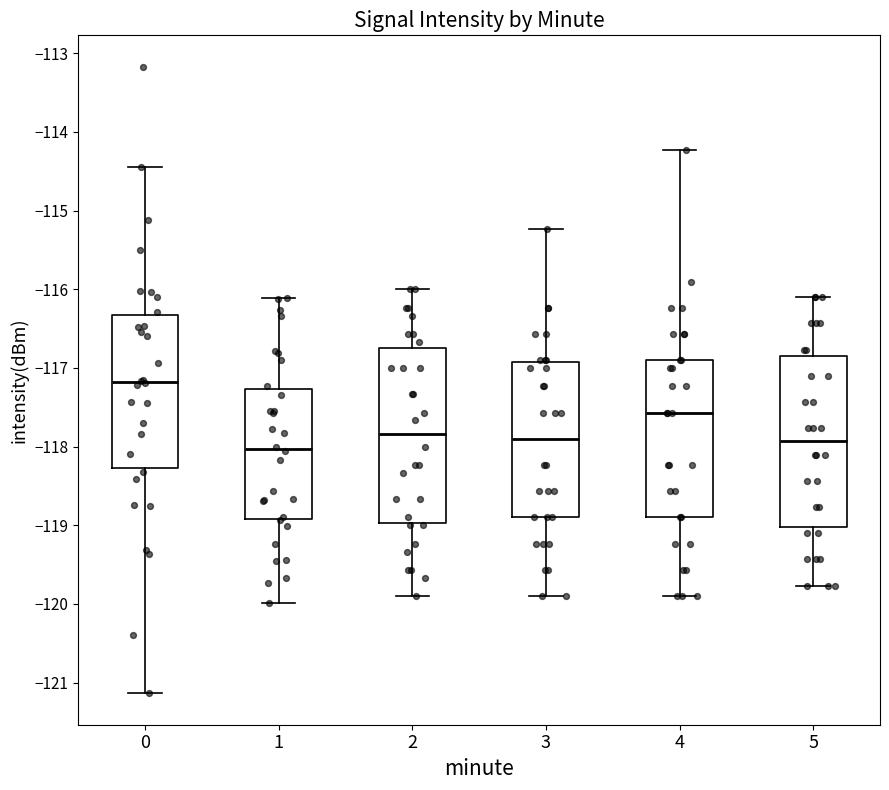

Reading left to right, transcribe this box plot: for each box, give where its median line is, the range the box spans, and where its two whiskers end, as read against the y-axis. The values are not printed on the chart, so give them approximately, as read against the axis.

0: median -117.2, box -118.3 to -116.3, whiskers -121.1 to -114.4
1: median -118.0, box -118.9 to -117.3, whiskers -120.0 to -116.1
2: median -117.8, box -119.0 to -116.8, whiskers -119.9 to -116.0
3: median -117.9, box -118.9 to -116.9, whiskers -119.9 to -115.2
4: median -117.6, box -118.9 to -116.9, whiskers -119.9 to -114.2
5: median -117.9, box -119.0 to -116.9, whiskers -119.8 to -116.1